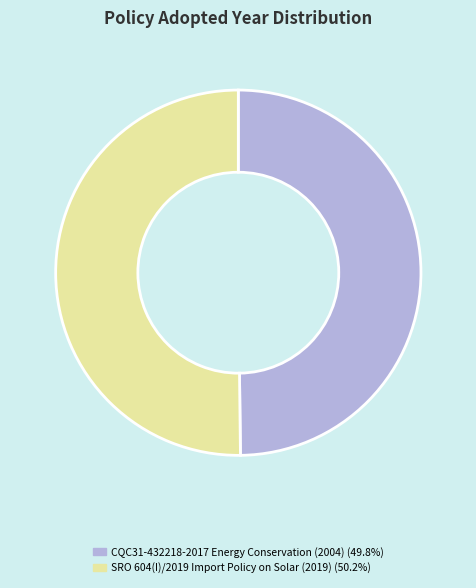

Is it true that SRO 604(I)/2019 Import Policy on Solar is 50% of the pie?

True